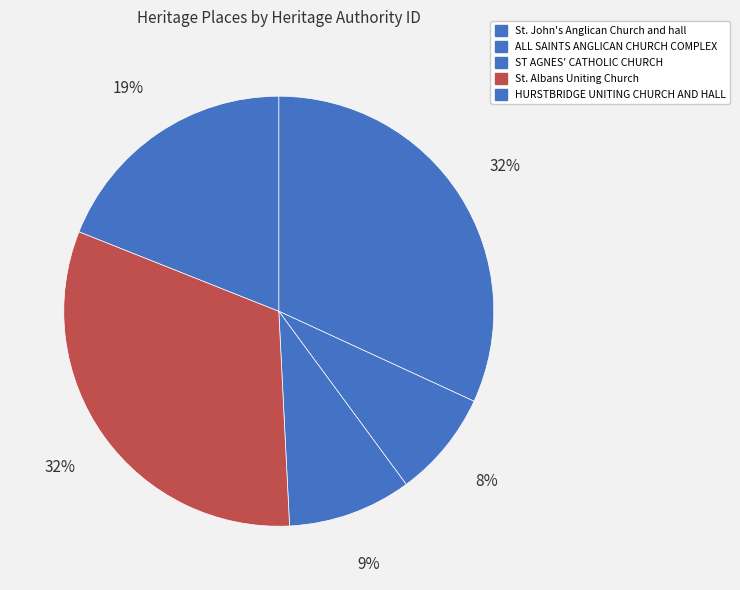

Which category has the smallest portion of the pie?

ALL SAINTS ANGLICAN CHURCH COMPLEX